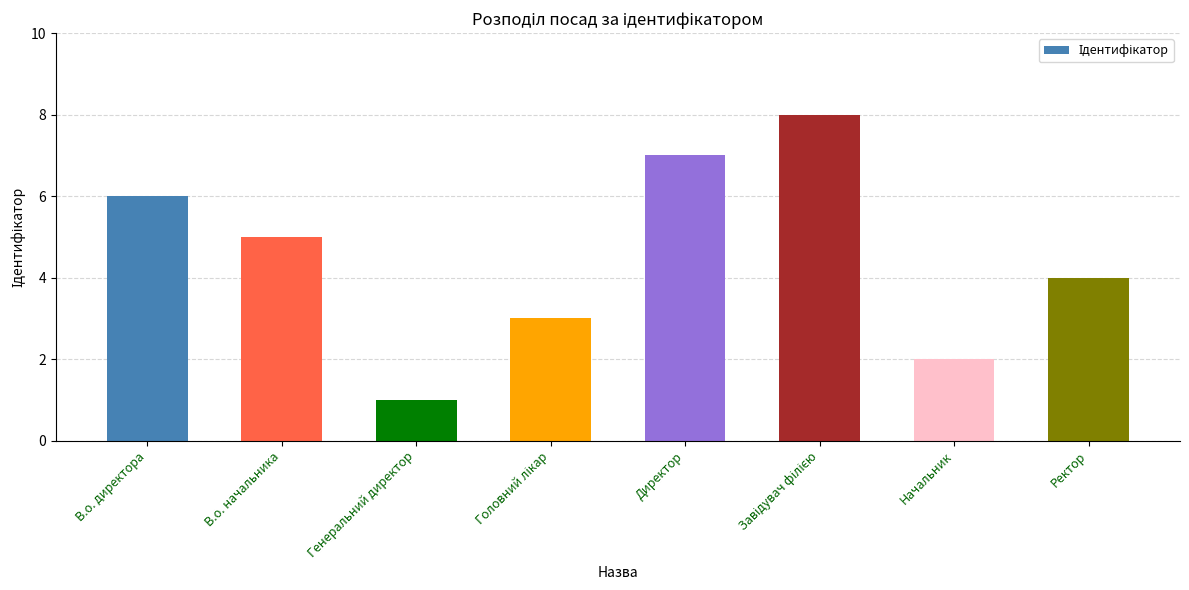

Reading left to right, what are all the values shown in this chart?

6	5	1	3	7	8	2	4